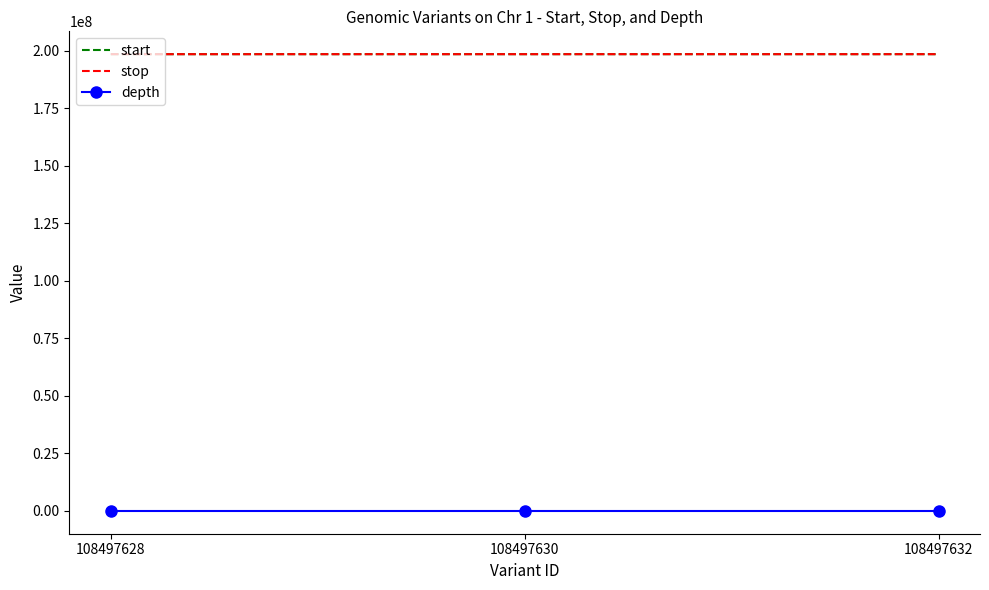

The value of stop at 108497628 is 198451538. True or false?

True